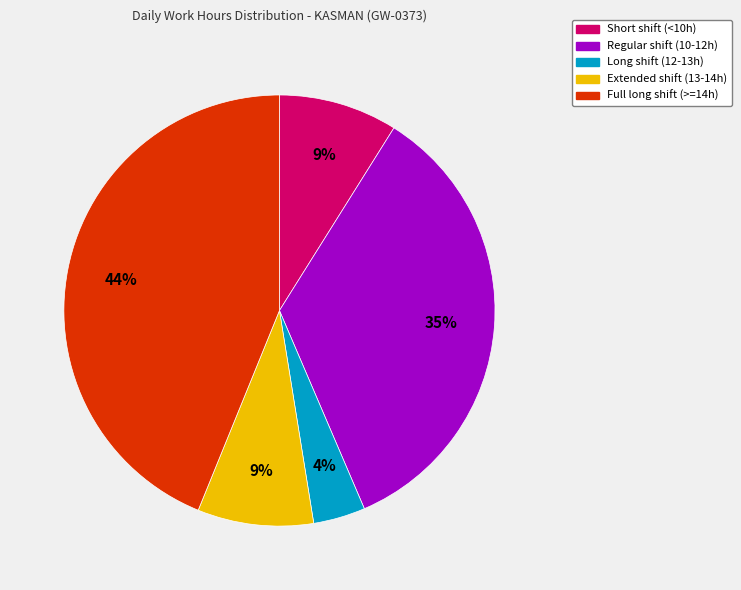

To the nearest percent, what is the difference between the largest and smallest slice percentages?

40%